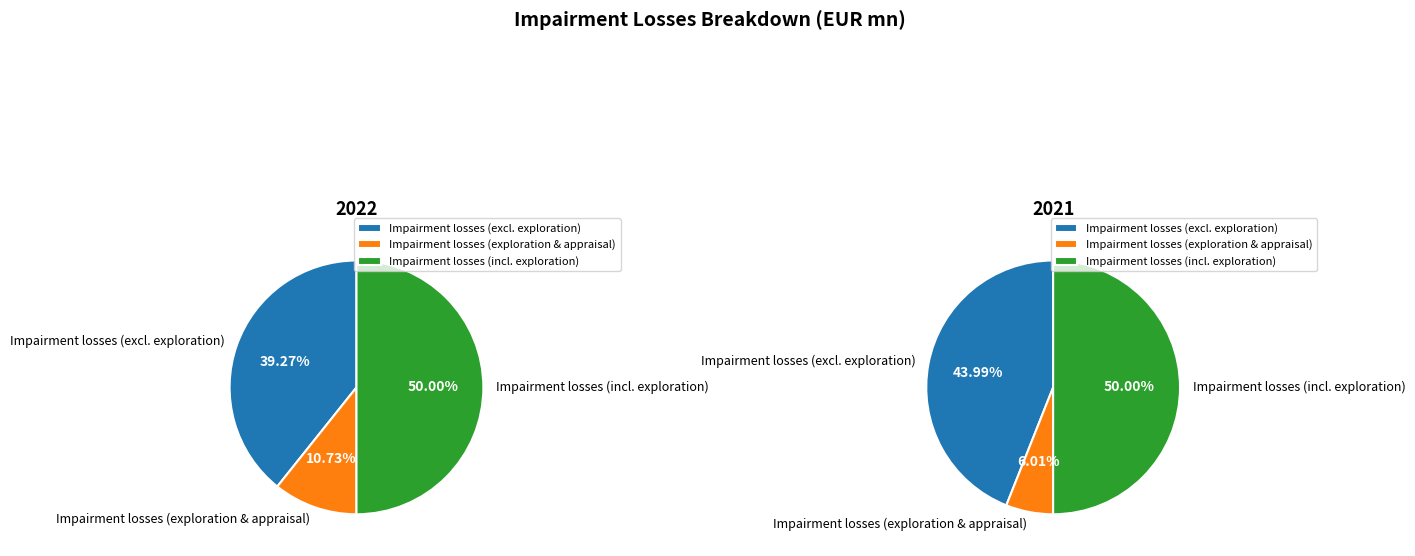

Is it true that 2021 is 52% of the pie?

False